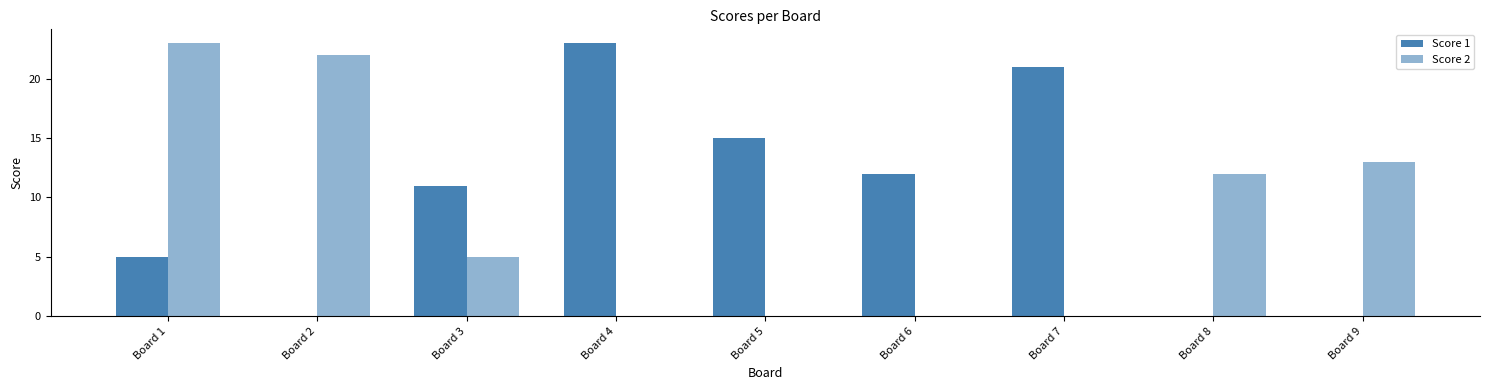

What is the sum of the Score 1 values at Board 5 and Board 9?

15